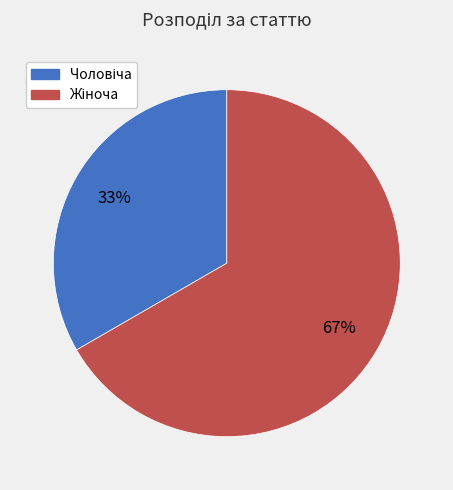

To the nearest percent, what is the average slice percentage?

50%